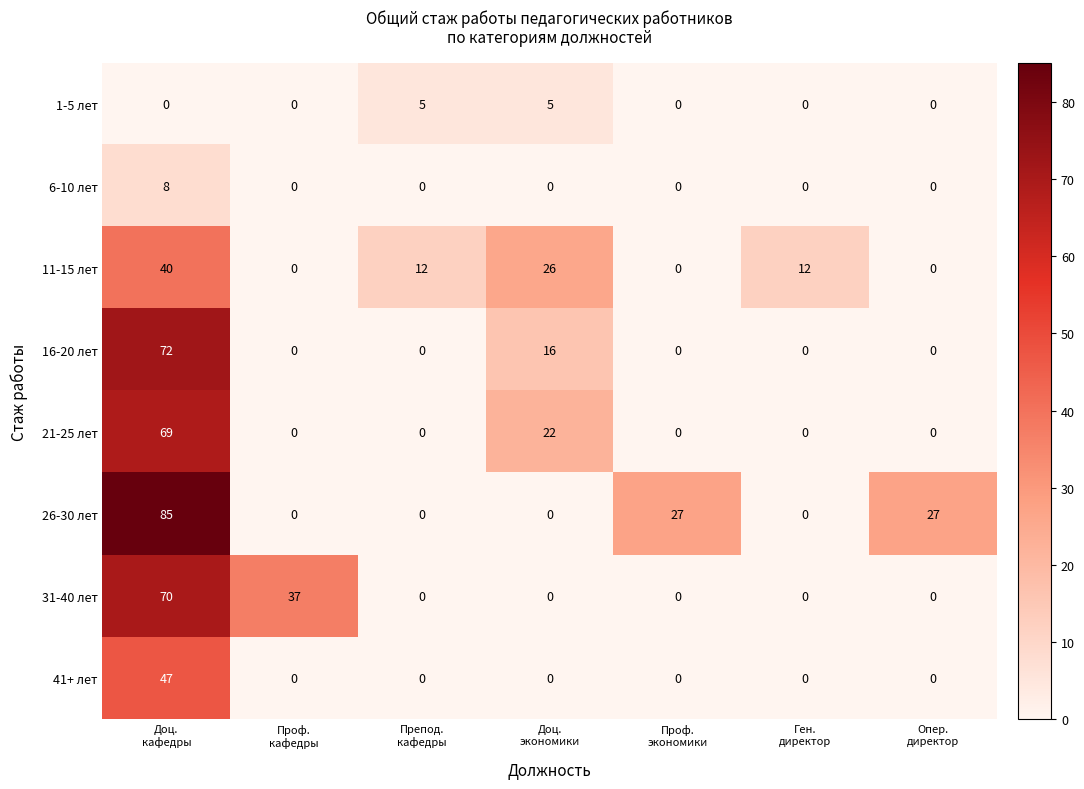

Count the number of categories in the chart.

7